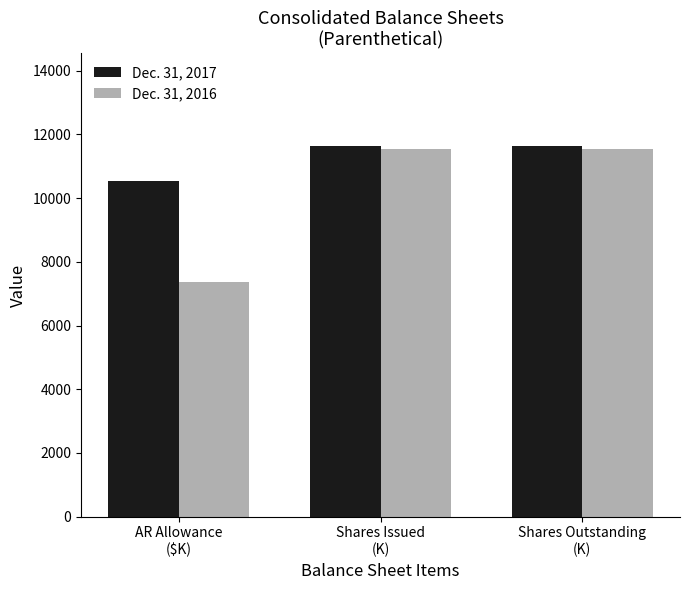

Reading right to left, transcribe all the data shown in this chart.

Dec. 31, 2017: Shares Outstanding
(K)=11632	Shares Issued
(K)=11632	AR Allowance
($K)=10537
Dec. 31, 2016: Shares Outstanding
(K)=11527	Shares Issued
(K)=11527	AR Allowance
($K)=7363